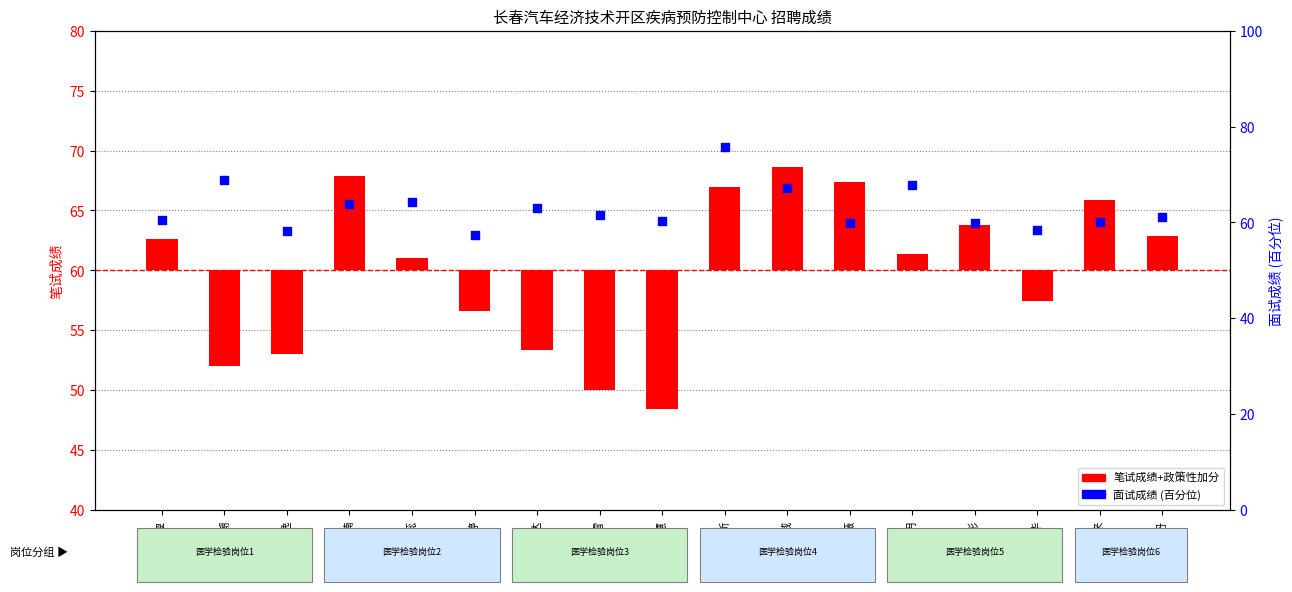

What is the total value across all series at 马婷婷?

54.0